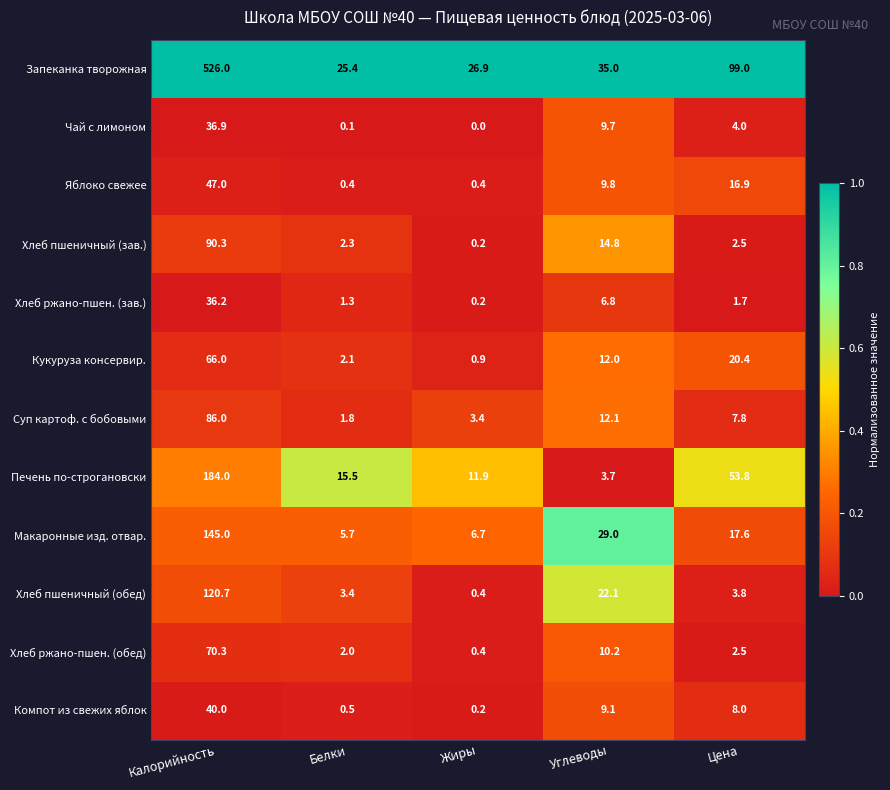

True or false: Макаронные изд. отвар. has a value of 2.1 at Жиры.

False